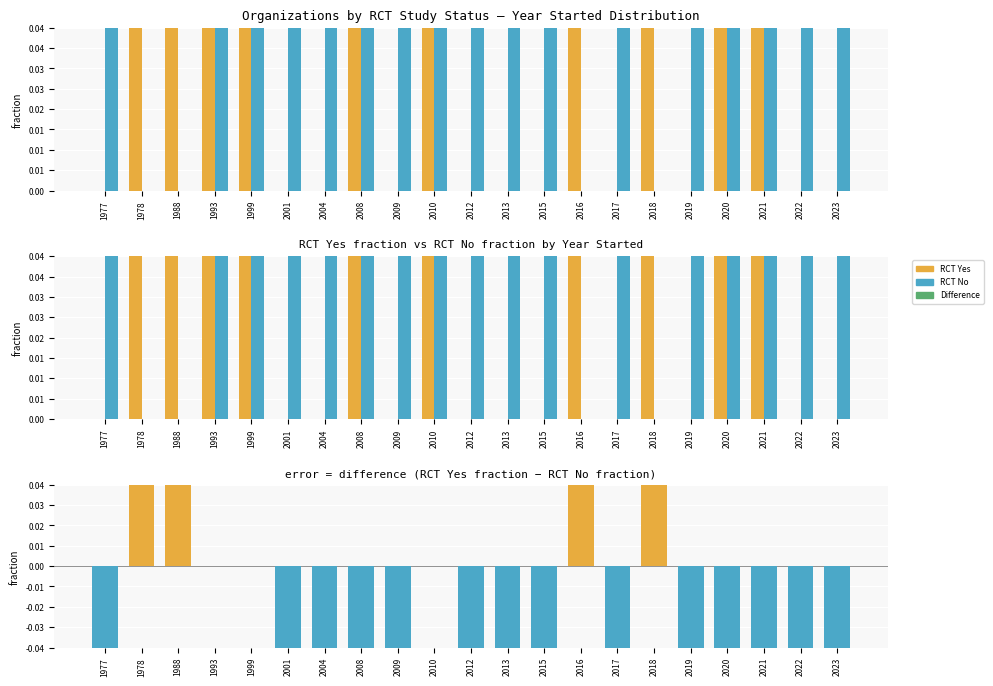

At how many categories does at least one series exceed 0?

21